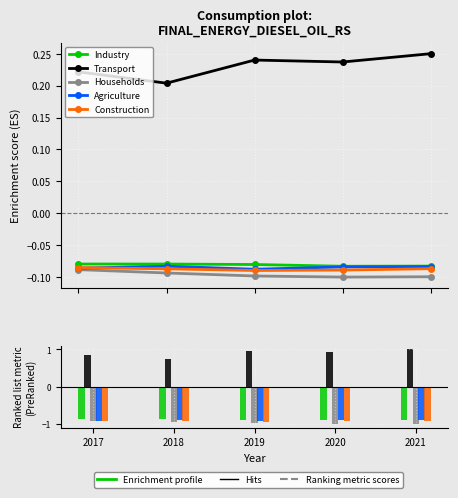

List the labels in order of Households value, smallest first.

2020, 2021, 2019, 2018, 2017